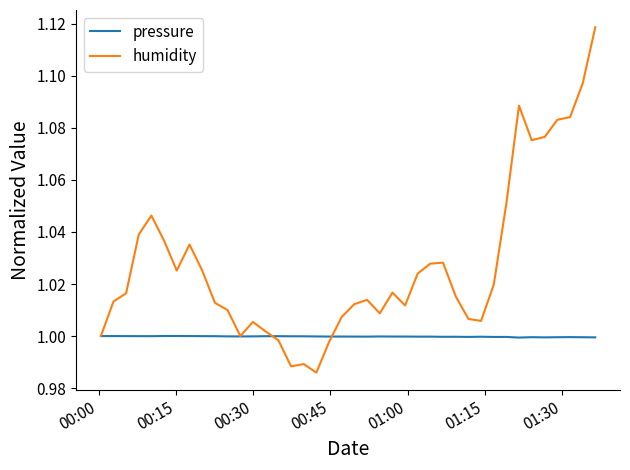

Which series has the largest range (max minus min)?

humidity